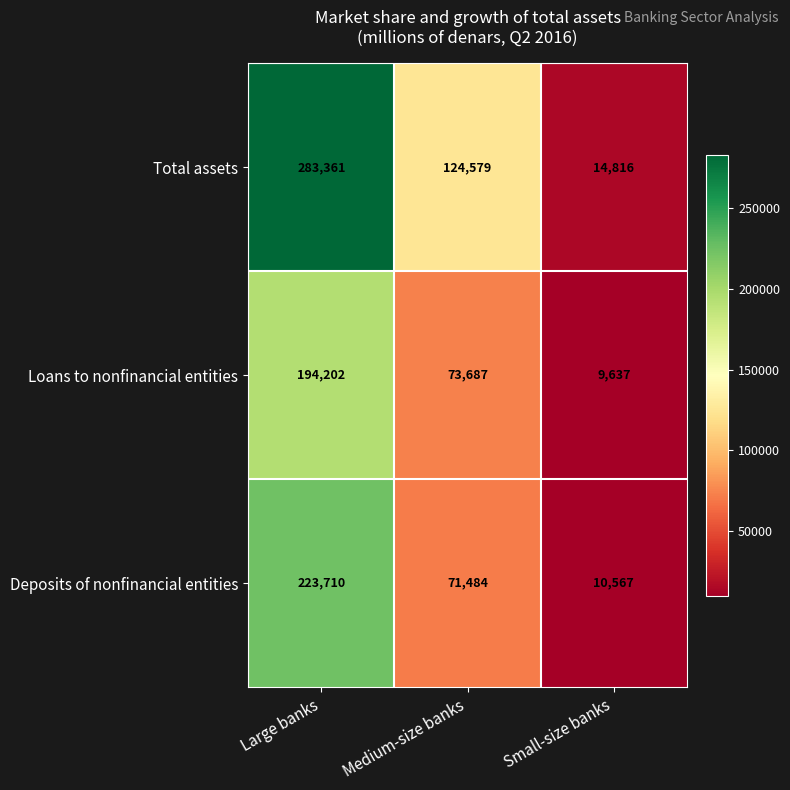

What is the total value across all series at Medium-size banks?

269750